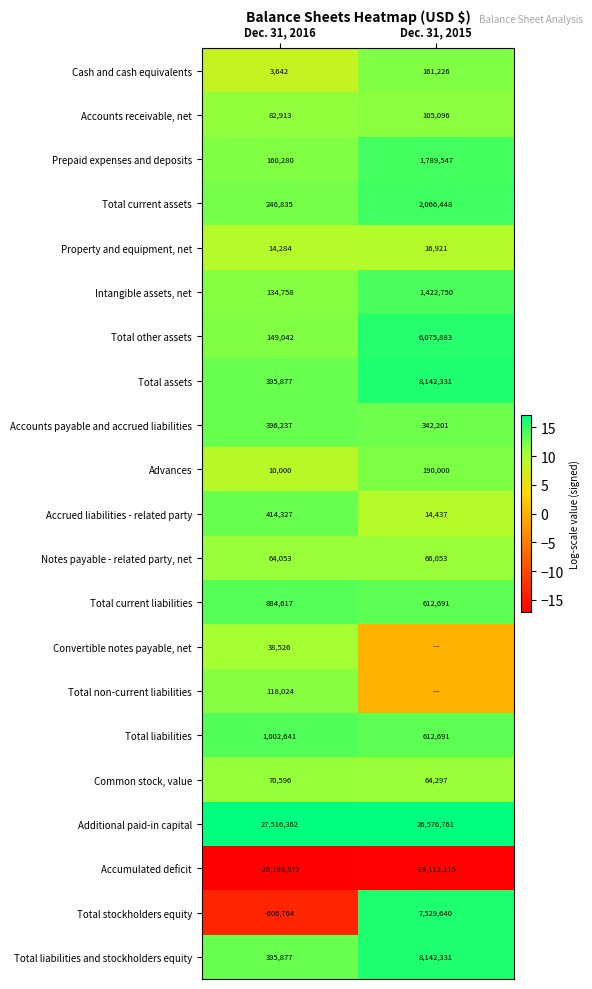

At which category is the sum across all series the highest?

Dec. 31, 2015